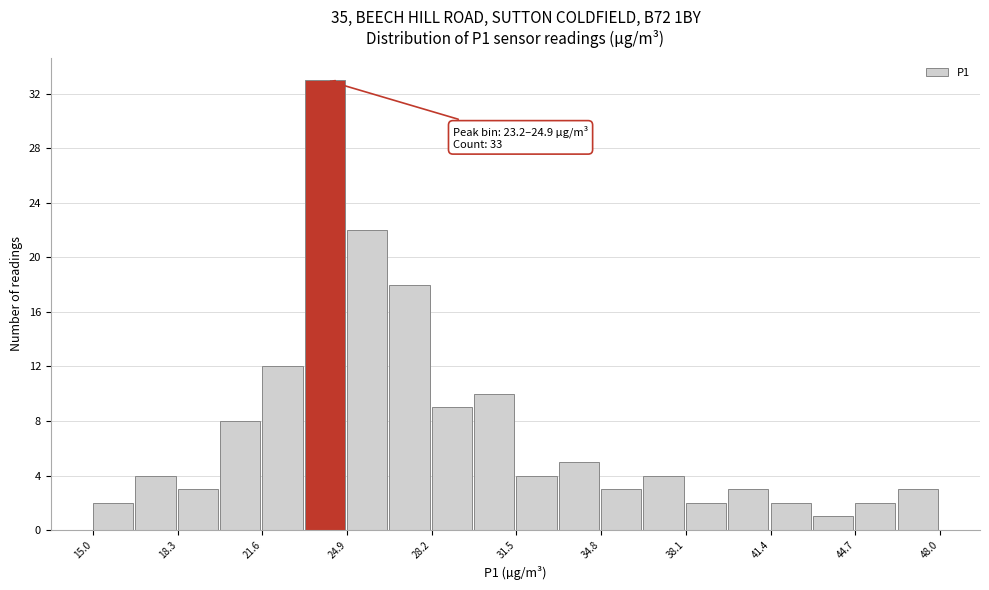

Around what value on the x-axis is the tallest bar? Give the approximate position of its centre, as read against the axis.

24.0